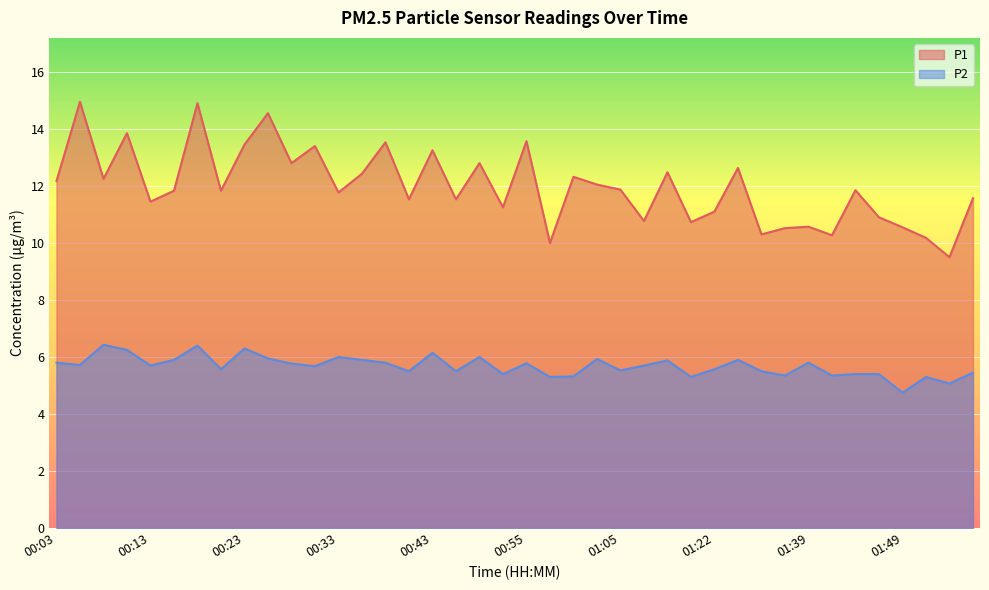

What are all the series names shown in the legend?

P1, P2